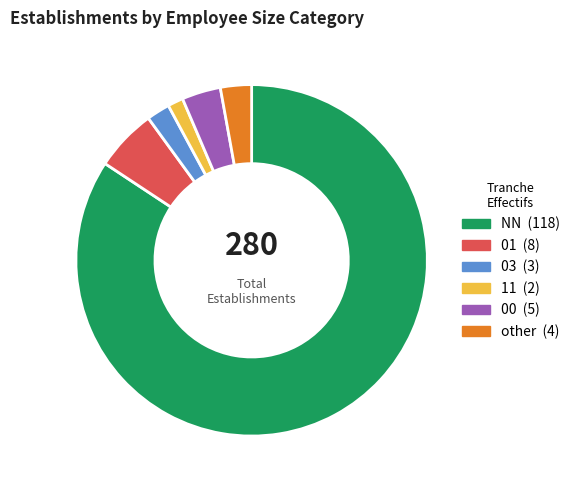

What is the largest slice in the pie chart?

NN